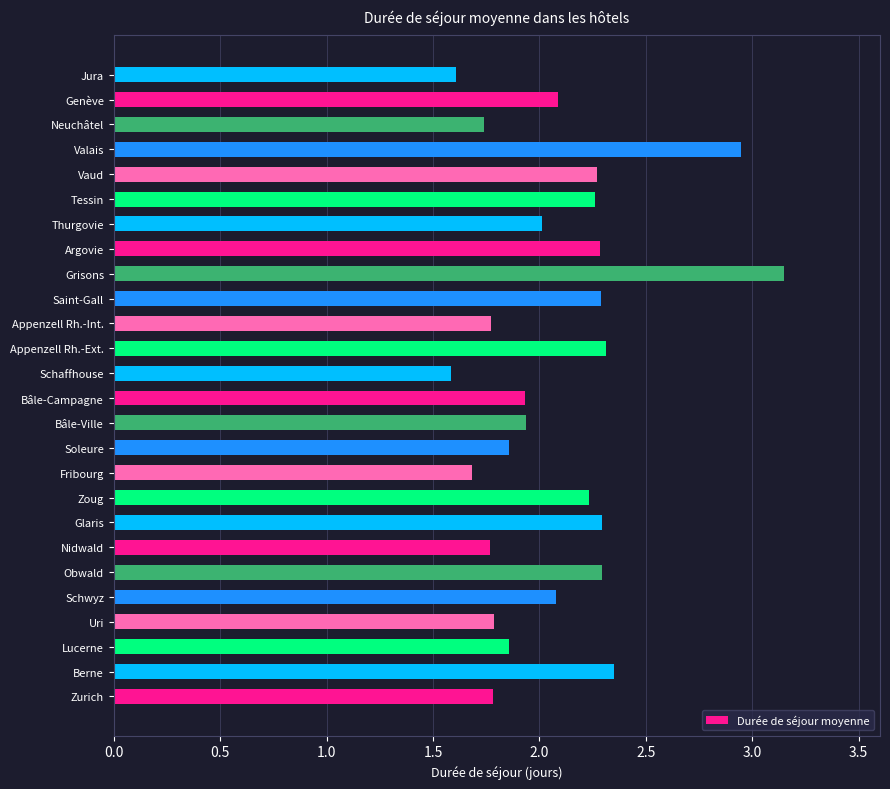

How many distinct data groups are displayed?

1